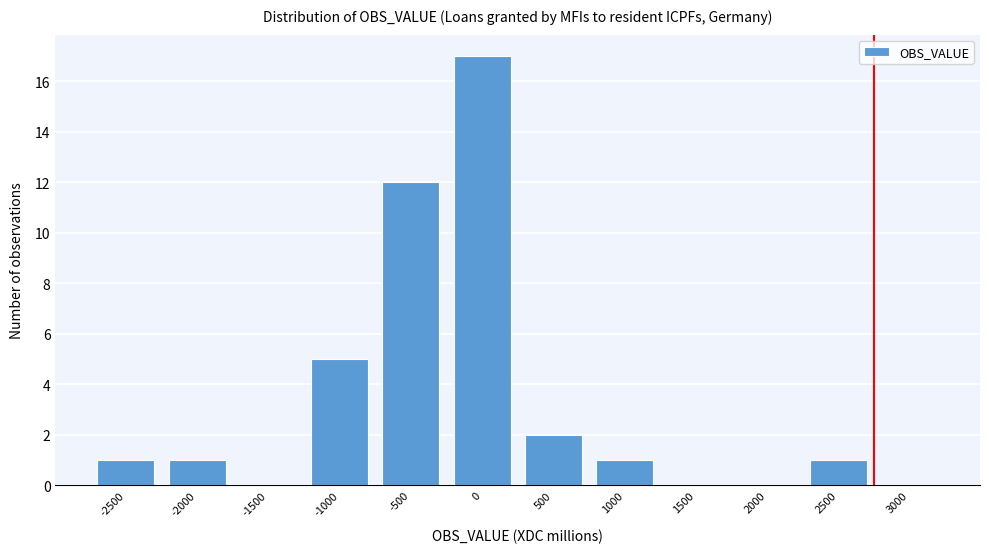

Reading left to right, list all the values displayed in this chart.

-2500=1	-2000=1	-1500=0	-1000=5	-500=12	0=17	500=2	1000=1	1500=0	2000=0	2500=1	3000=0